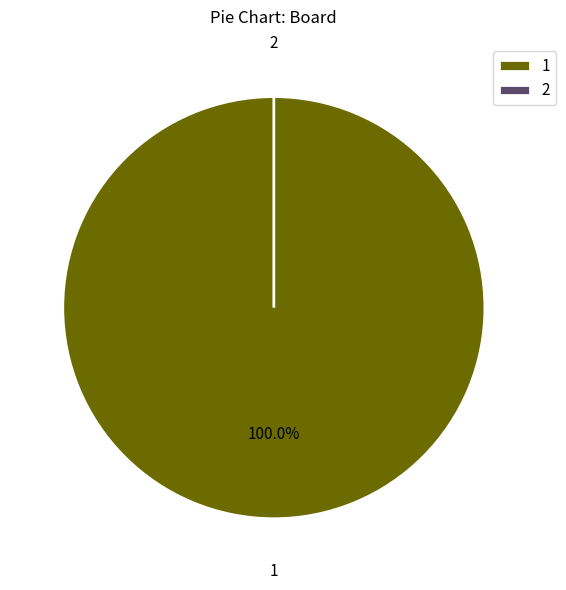

Which category accounts for the majority?

1